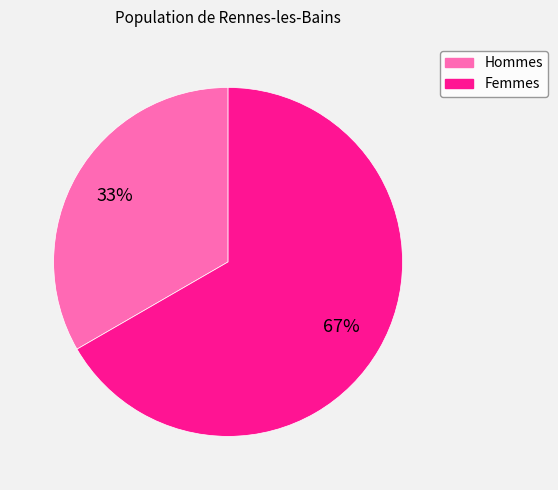

Is there a majority slice in this chart?

Yes